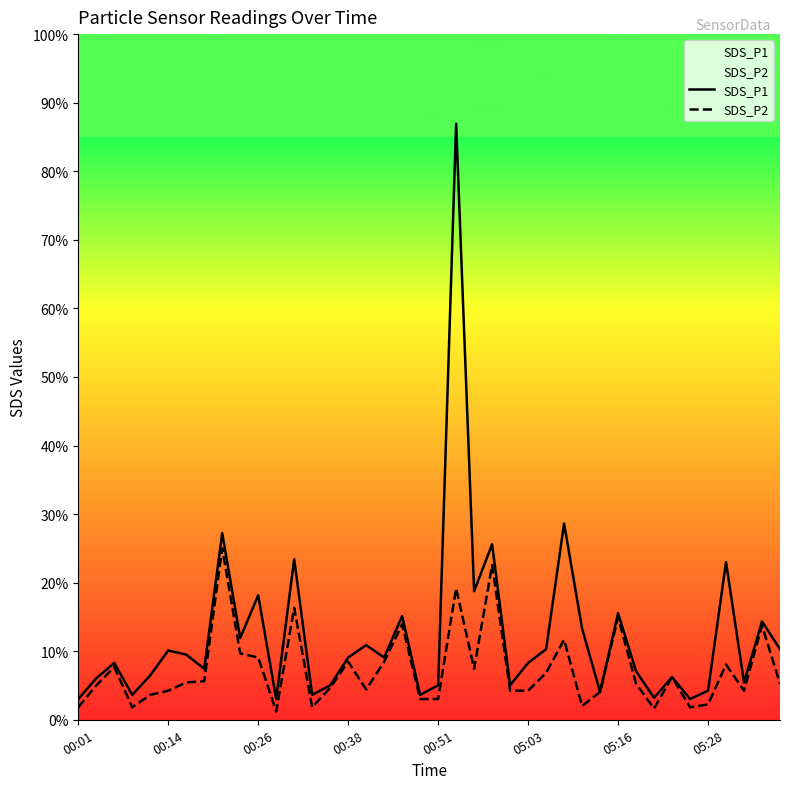

Does the chart display data point markers on the line(s)?

No